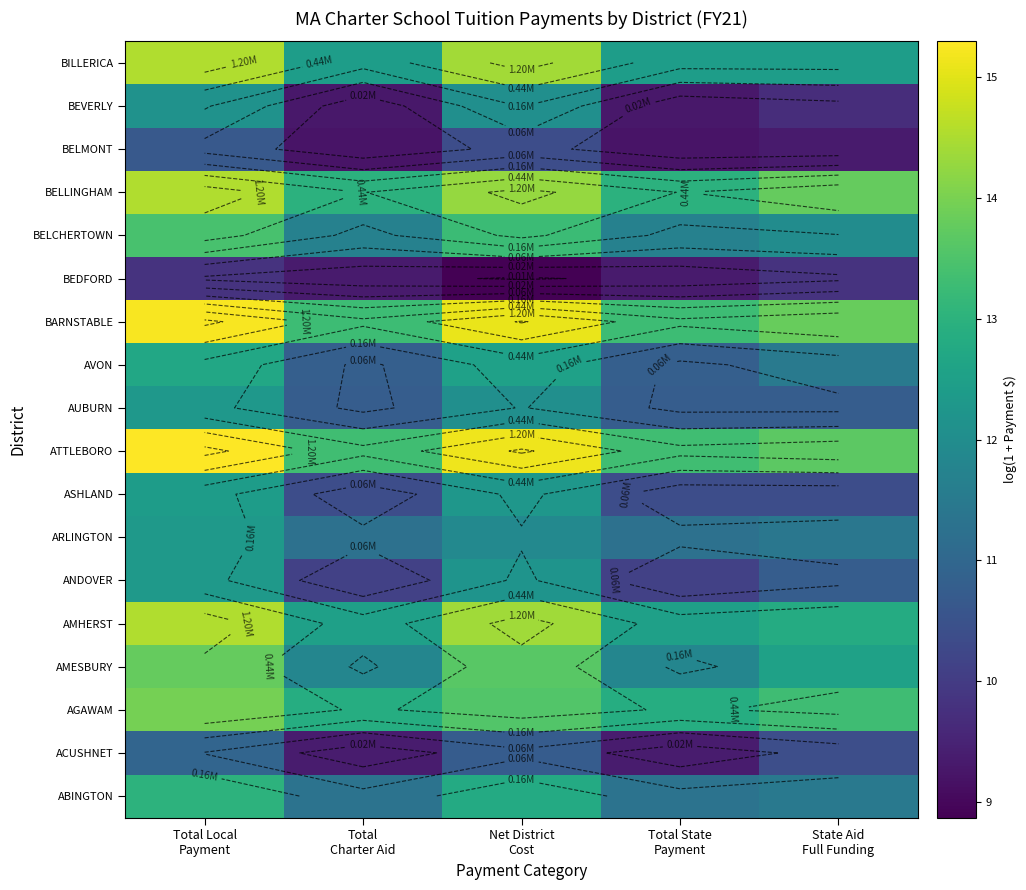

The BEDFORD series shows 13.5 at Total Local Payment. True or false?

False